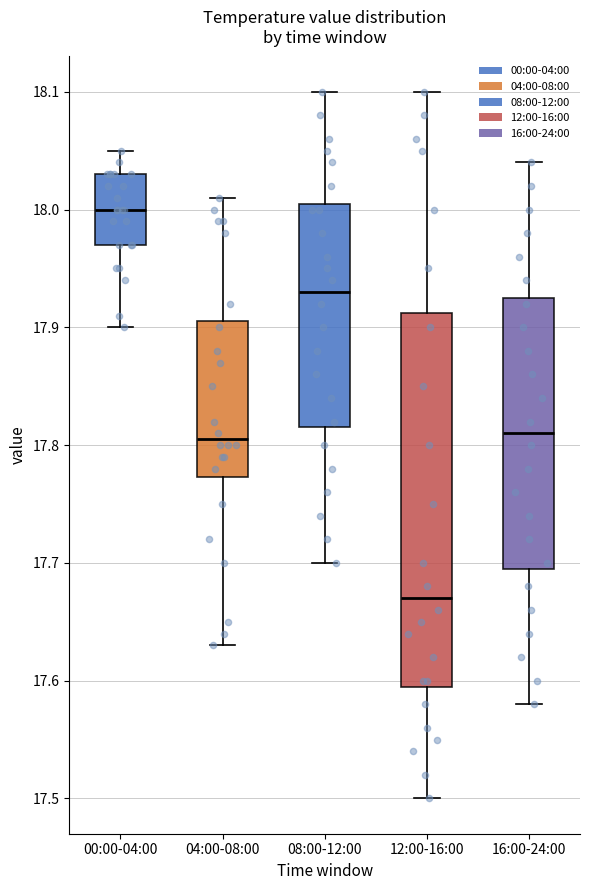

Reading left to right, transcribe this box plot: for each box, give where its median line is, the range the box spans, and where its two whiskers end, as read against the y-axis. The values are not printed on the chart, so give them approximately, as read against the axis.

00:00-04:00: median 18.00, box 17.97 to 18.03, whiskers 17.90 to 18.05
04:00-08:00: median 17.81, box 17.77 to 17.91, whiskers 17.63 to 18.01
08:00-12:00: median 17.93, box 17.82 to 18.01, whiskers 17.70 to 18.10
12:00-16:00: median 17.67, box 17.60 to 17.91, whiskers 17.50 to 18.10
16:00-24:00: median 17.81, box 17.70 to 17.93, whiskers 17.58 to 18.04